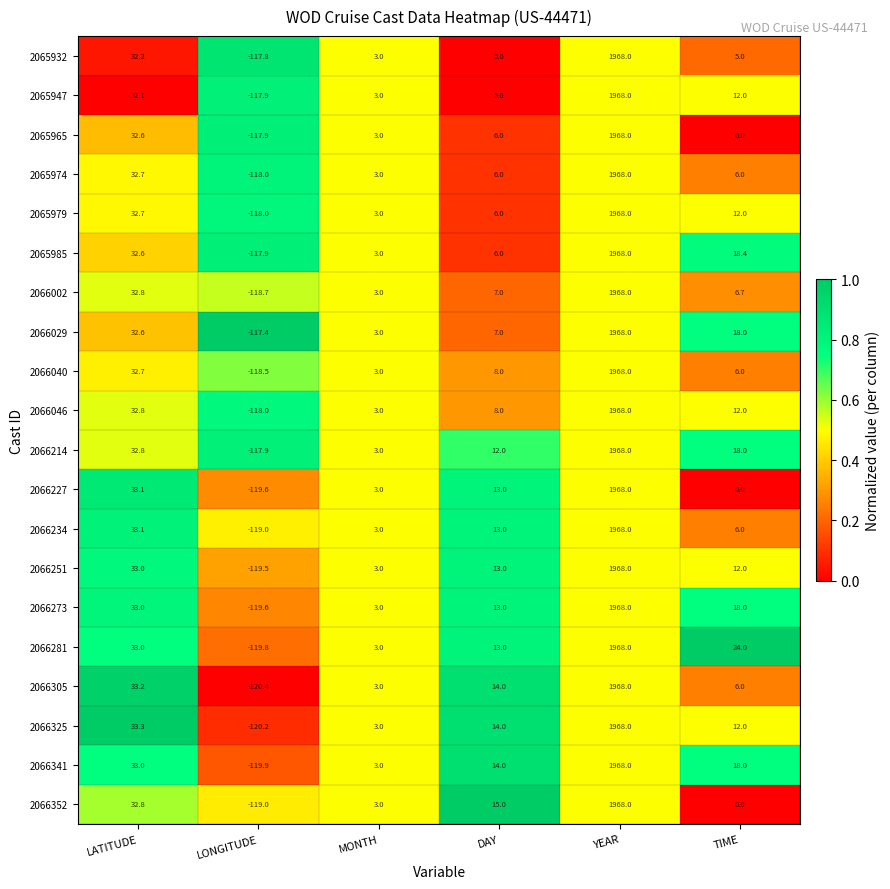

At which category is the sum across all series the highest?

YEAR